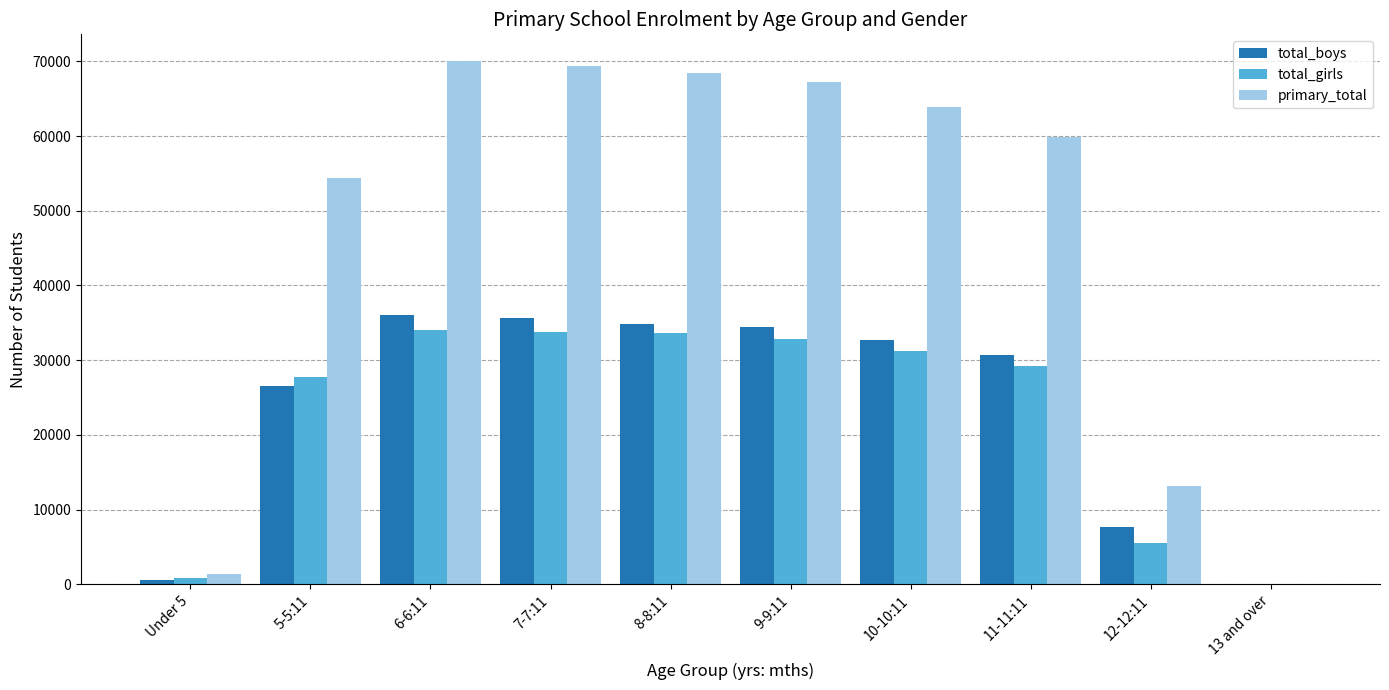

What is the sum of all total_boys values?

239178